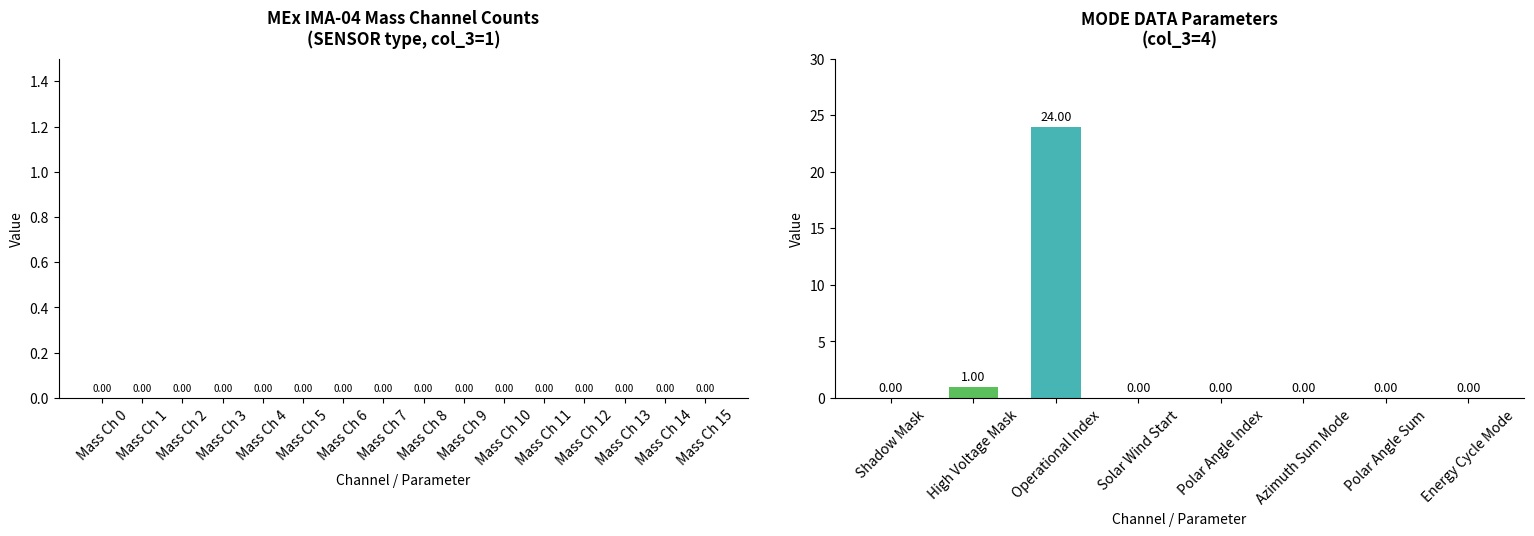

At which label is the value closest to 12?

High Voltage Mask